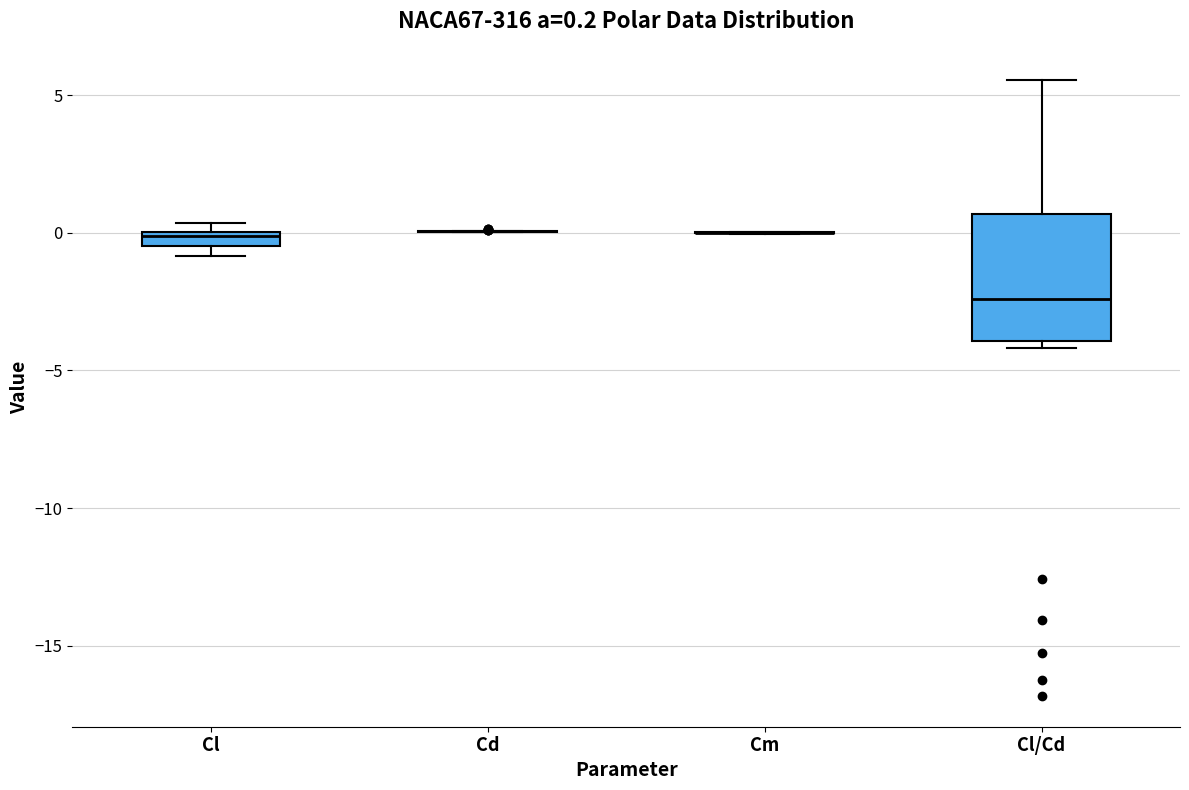

Which box is the tallest, from its lower edge to its upper edge?

Cl/Cd